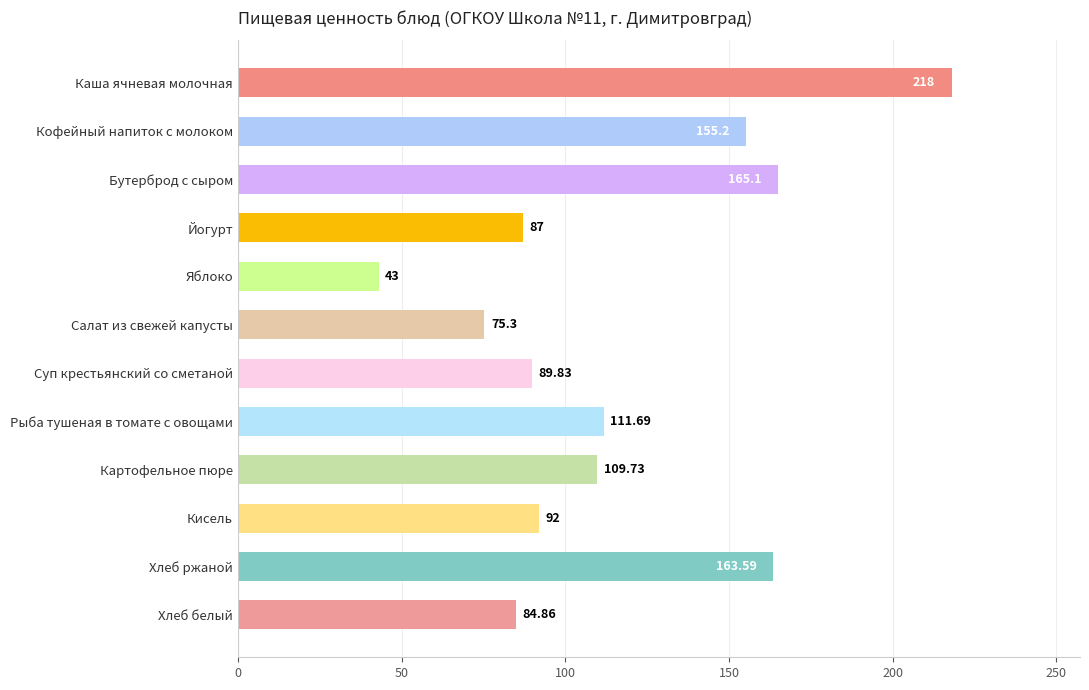

What is the difference between the second highest and second lowest values?

89.8